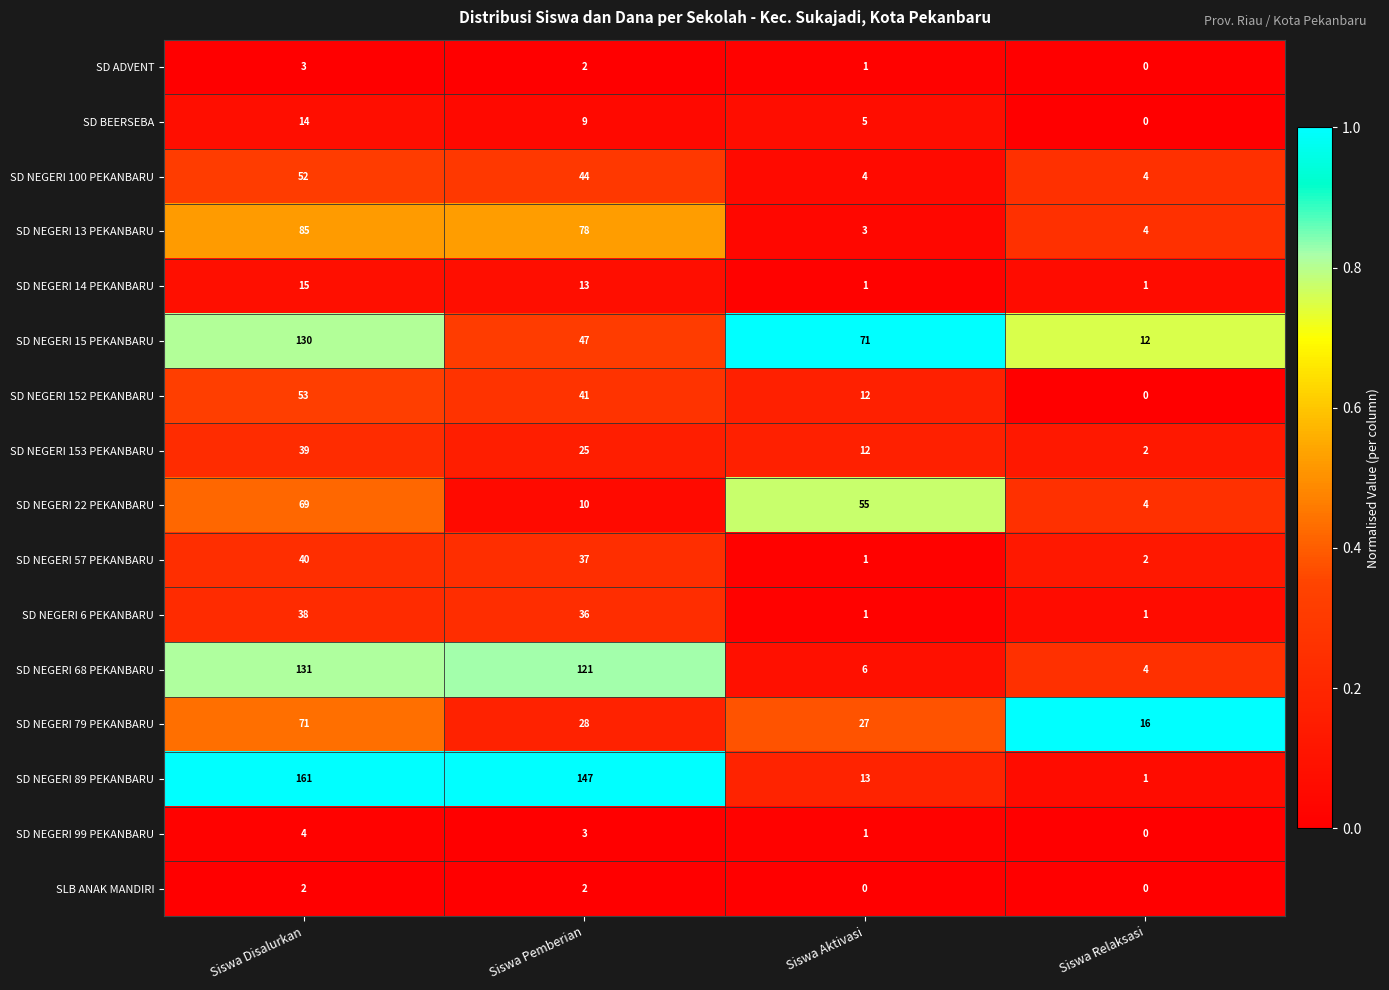

What is the total value across all series at Siswa Aktivasi?

213